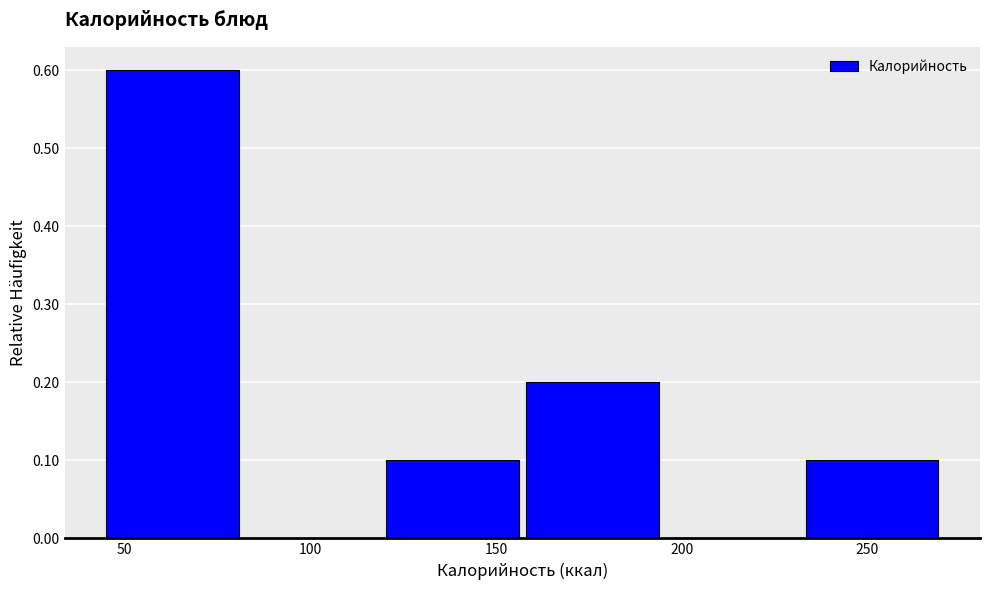

How tall is the bar that spans 160 to 195 on the x-axis? Neither the bar edges nor the heights are printed on the chart, so give them approximately, as read against the axes.

0.2